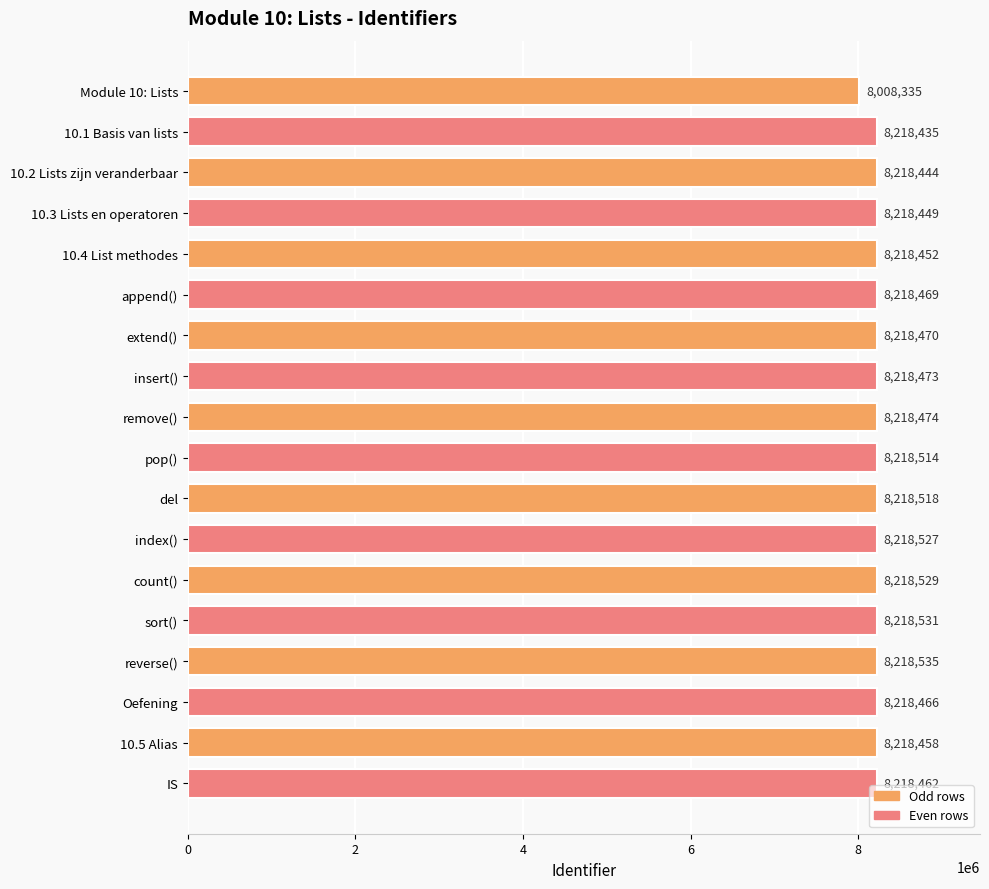

At which category does the chart reach its peak across all series?

reverse()